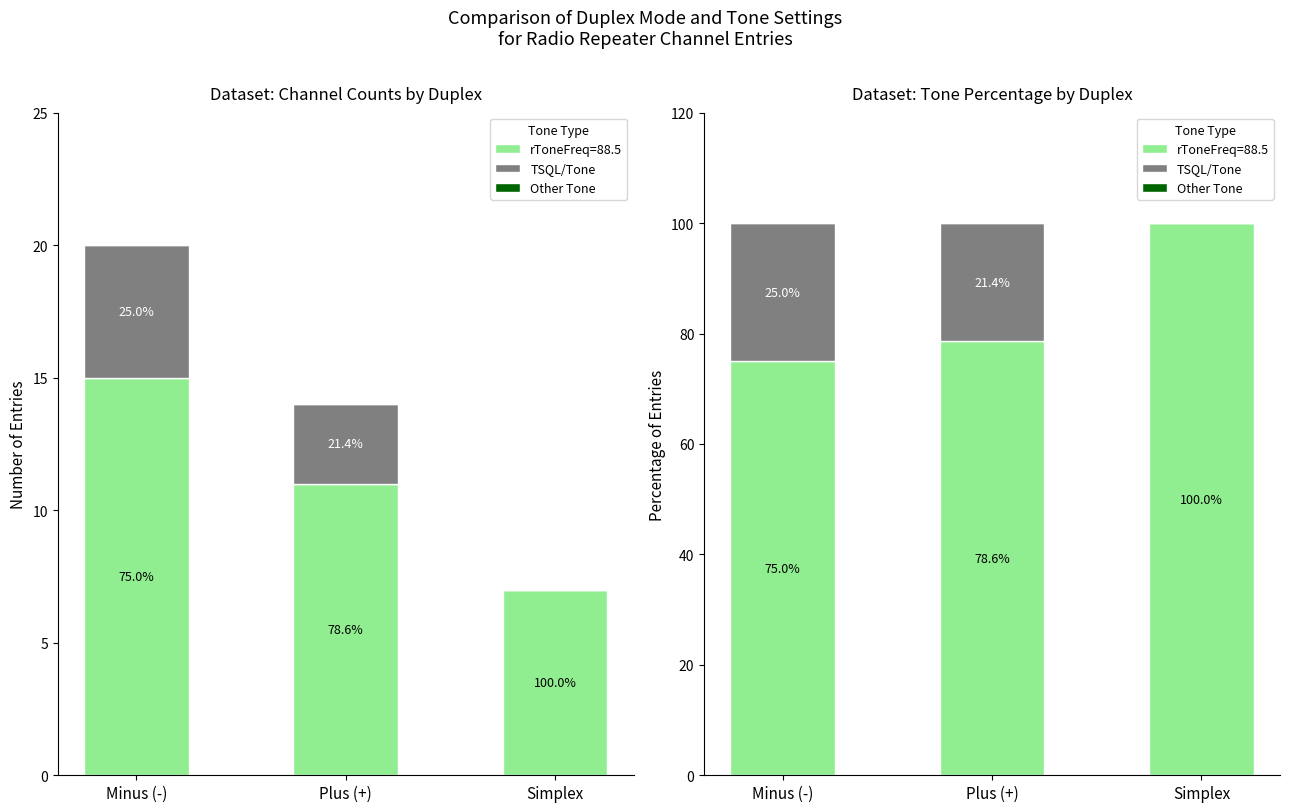

What is the difference between the maximum and minimum values in the TSQL/Tone series?

25.0